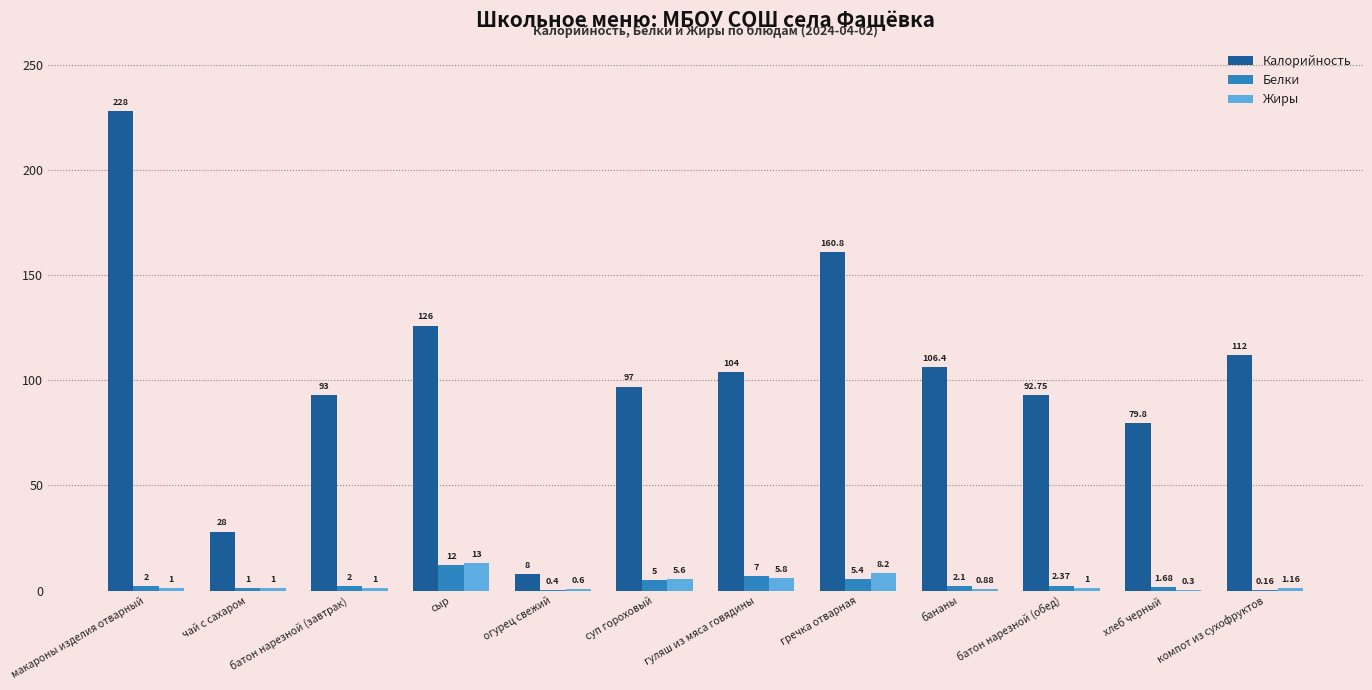

Between суп гороховый and бананы, which series saw the biggest shift?

Калорийность